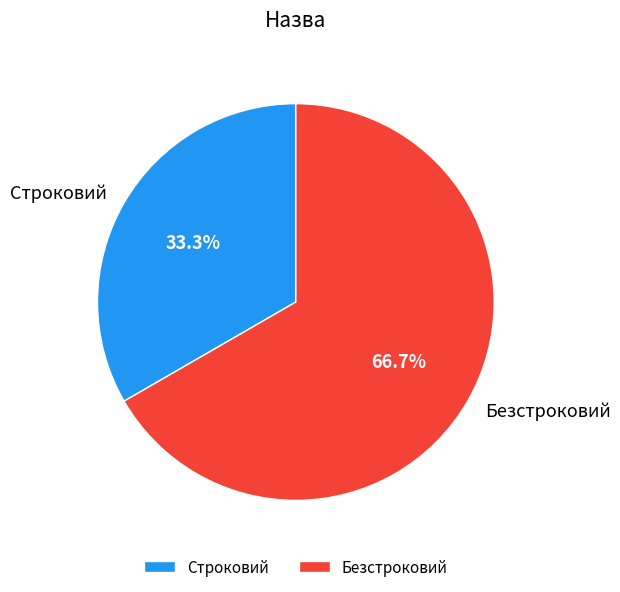

To the nearest percent, what percentage of the pie is Строковий?

33%